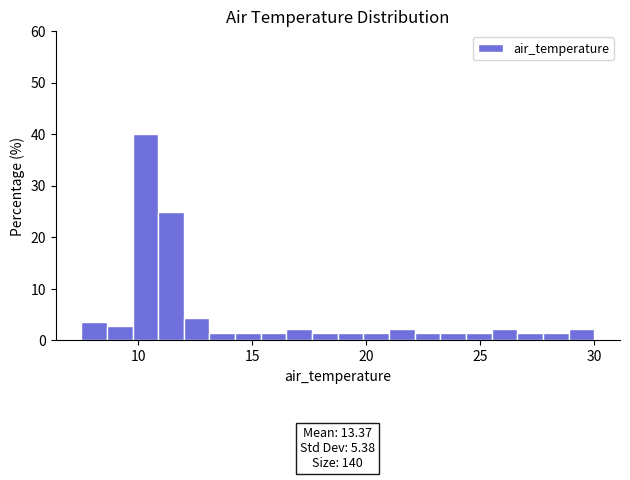

Around what value on the x-axis is the tallest bar? Give the approximate position of its centre, as read against the axis.

10.5